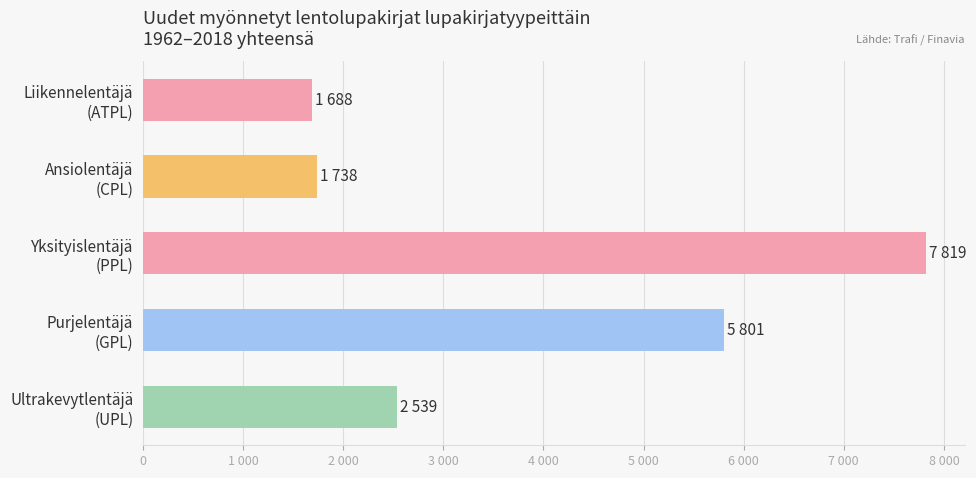

What is the difference between the maximum and minimum values?

6131